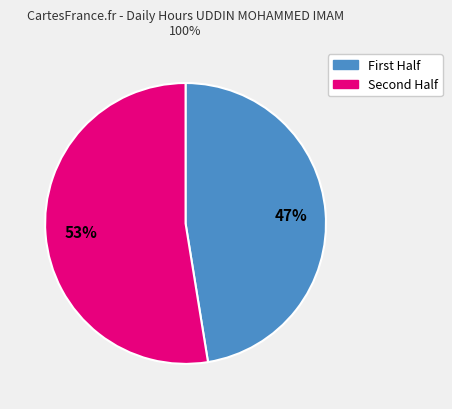

Does any single category account for the majority?

Yes